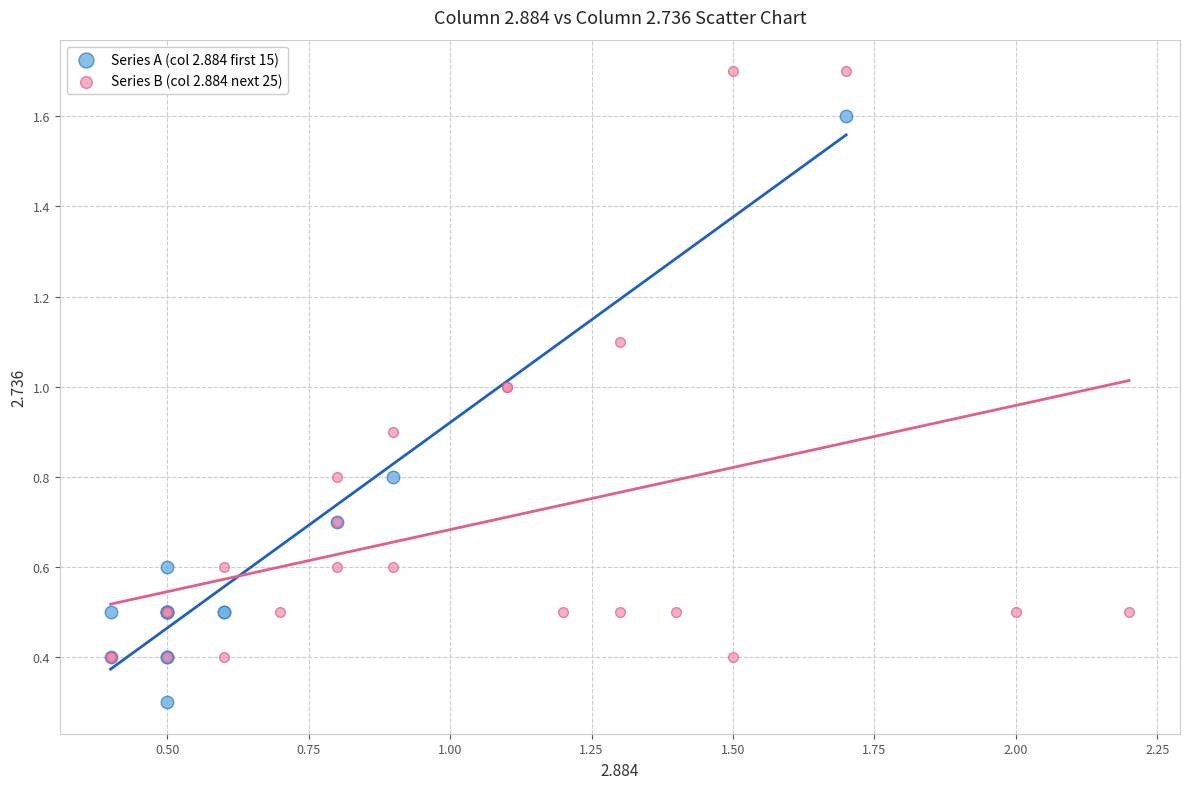

Which series reaches the maximum Y coordinate?

Series B (col 2.884 next 25)